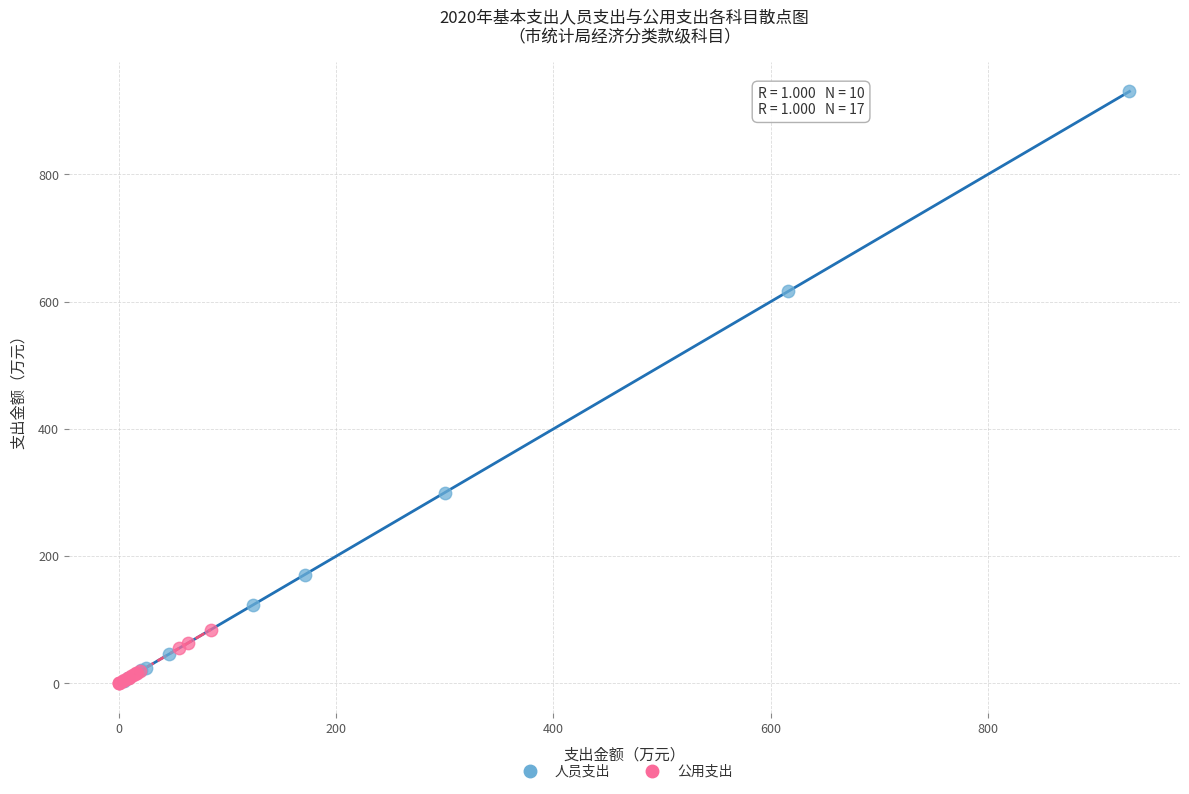

Which series contains the highest Y value?

人员支出